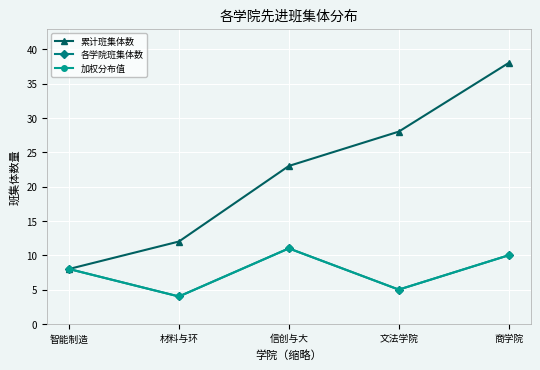

True or false: 加权分布值 has a value of 7 at 文法学院.

False